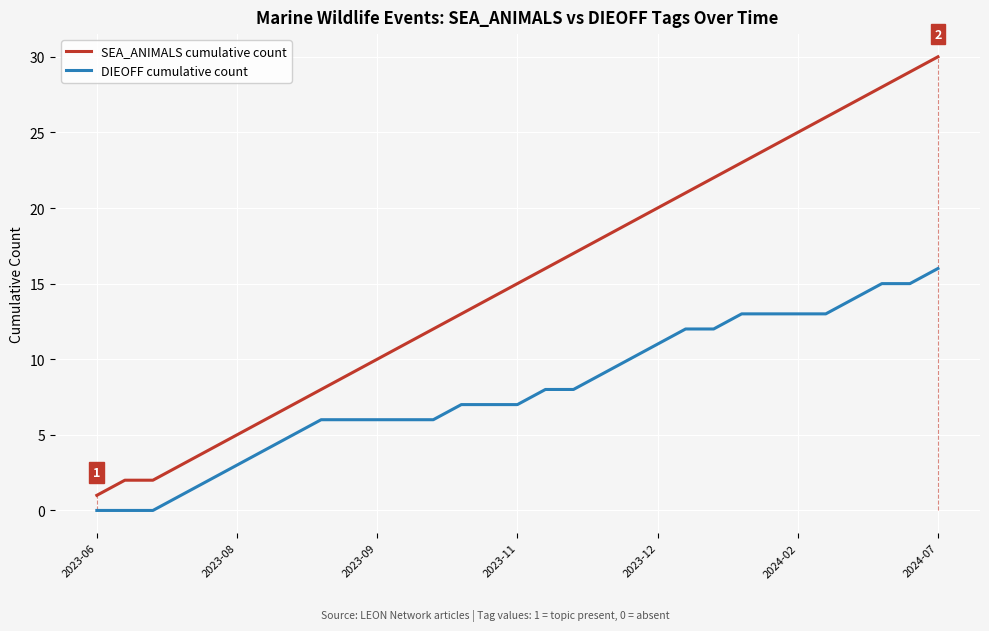

List the series in order of their peak value, highest first.

SEA_ANIMALS cumulative count, DIEOFF cumulative count